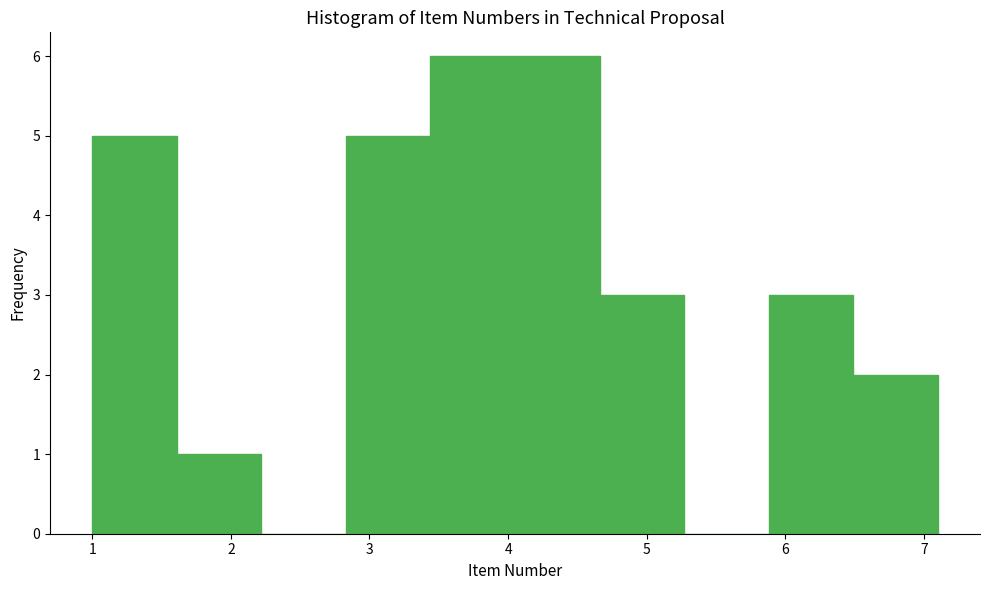

Reading left to right, transcribe this chart: for each bar, give the range it covers on the x-axis and its height. Neither the bar edges nor the heights are printed on the chart, so give them approximately, as read against the axes.

1.00 to 1.61: 5
1.61 to 2.22: 1
2.22 to 2.83: 0
2.83 to 3.44: 5
3.44 to 4.05: 6
4.05 to 4.66: 6
4.66 to 5.27: 3
5.27 to 5.88: 0
5.88 to 6.49: 3
6.49 to 7.10: 2